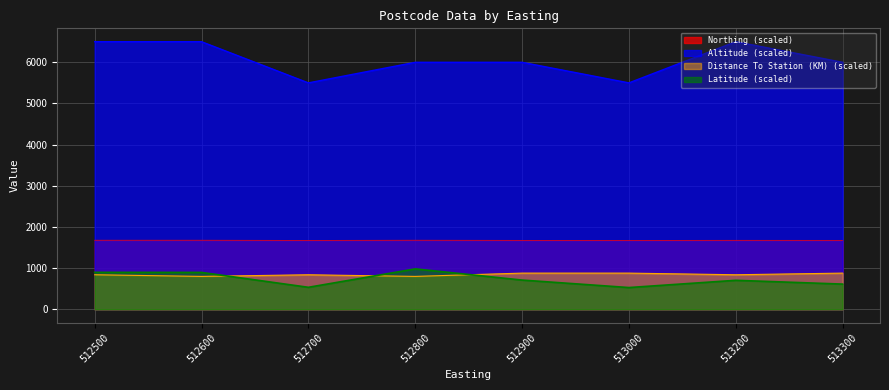

Where is the first local minimum for Distance To Station (KM)?

512600